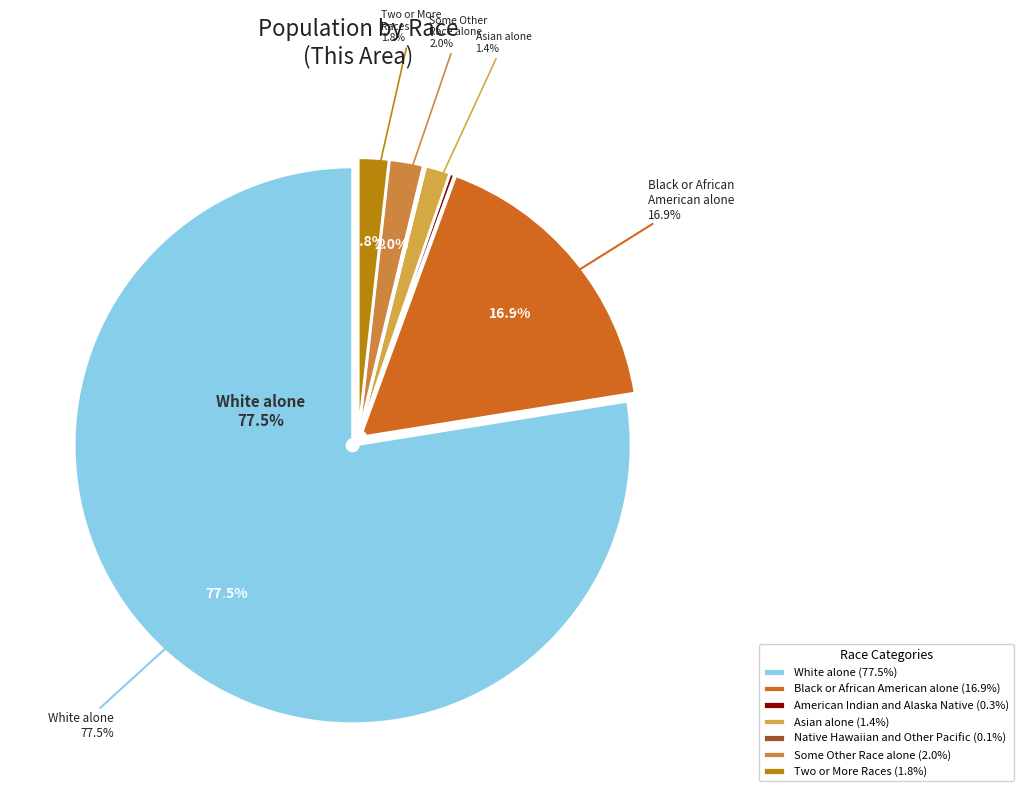

Which slice is the largest?

White alone